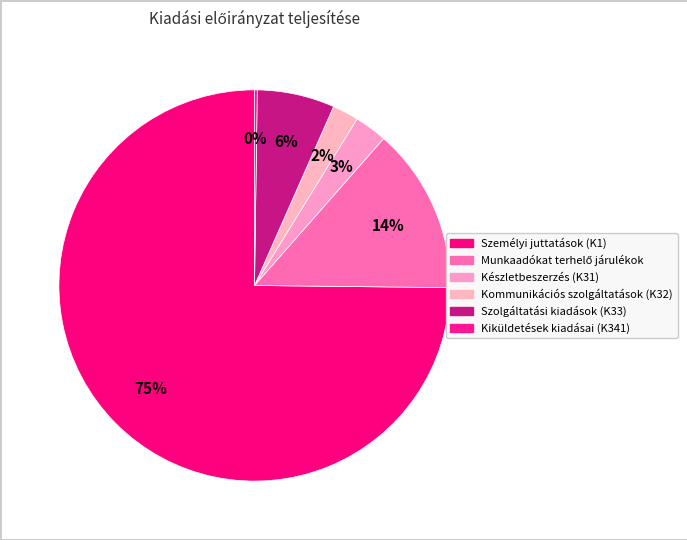

True or false: Szolgáltatási kiadások (K33) accounts for 1% of the total.

False